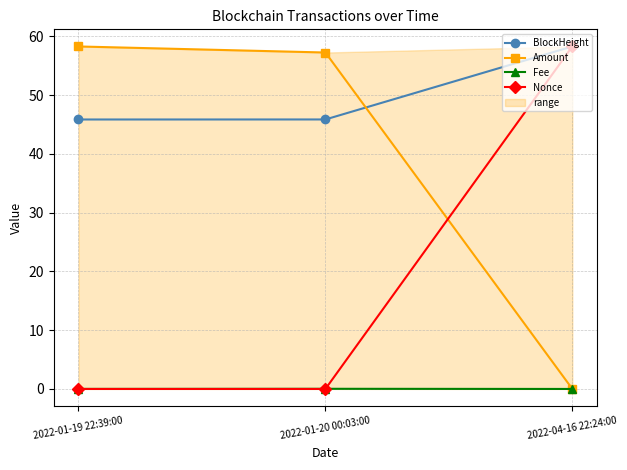

Does the chart display data point markers on the line(s)?

Yes